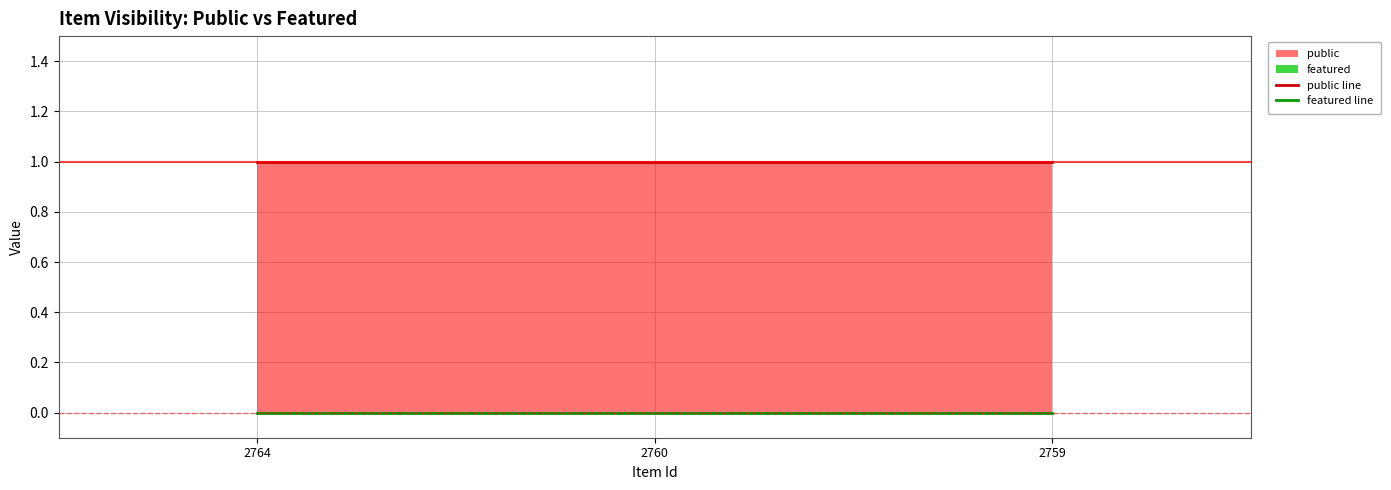

What is the lowest value of the public line series?

1